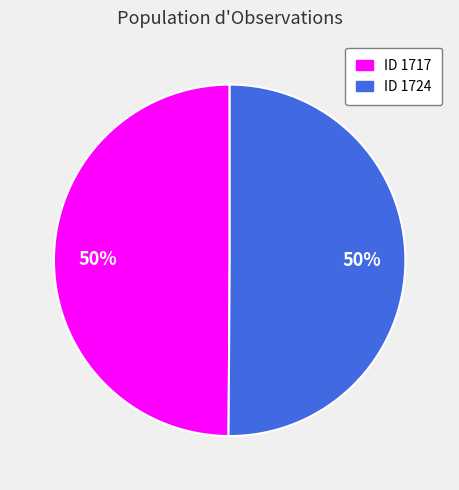

To the nearest percent, what is the average slice percentage?

50%